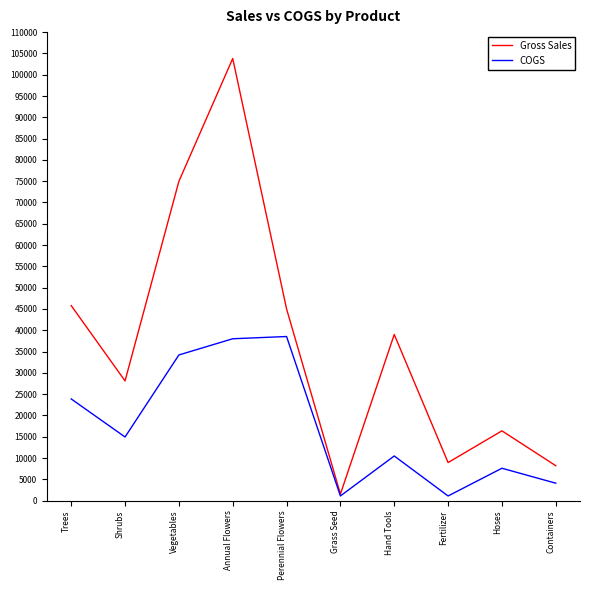

What is the sum of the Gross Sales values at Hand Tools and Hoses?

55401